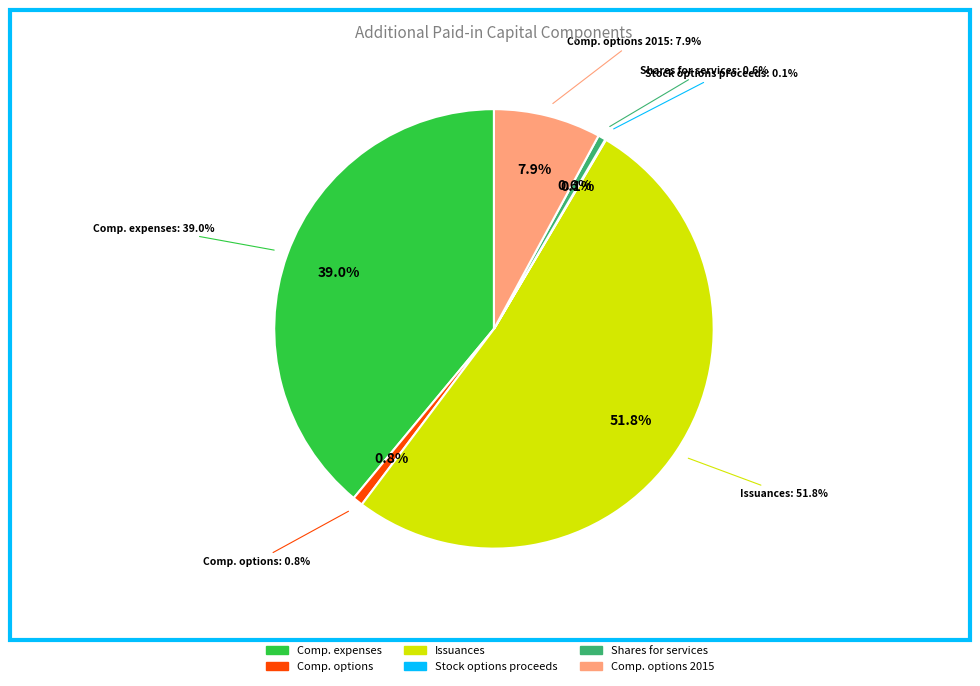

Count the number of slices in the pie.

6